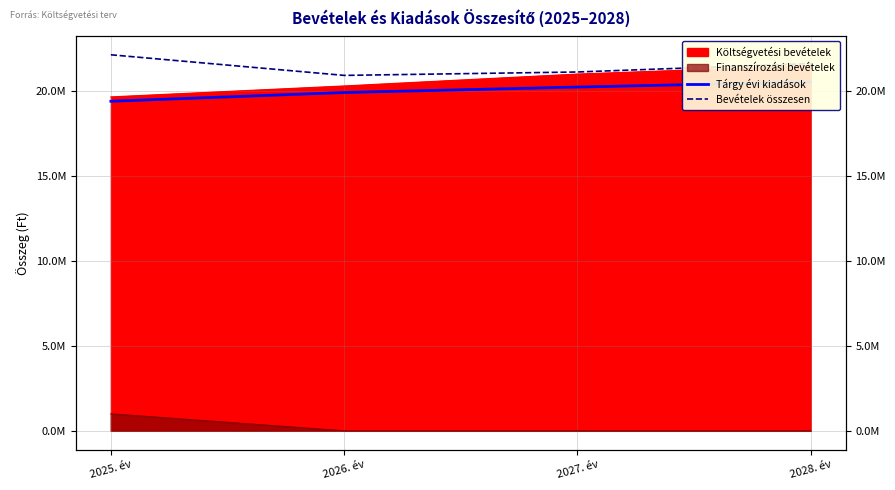

How many lines are shown in the chart?

2